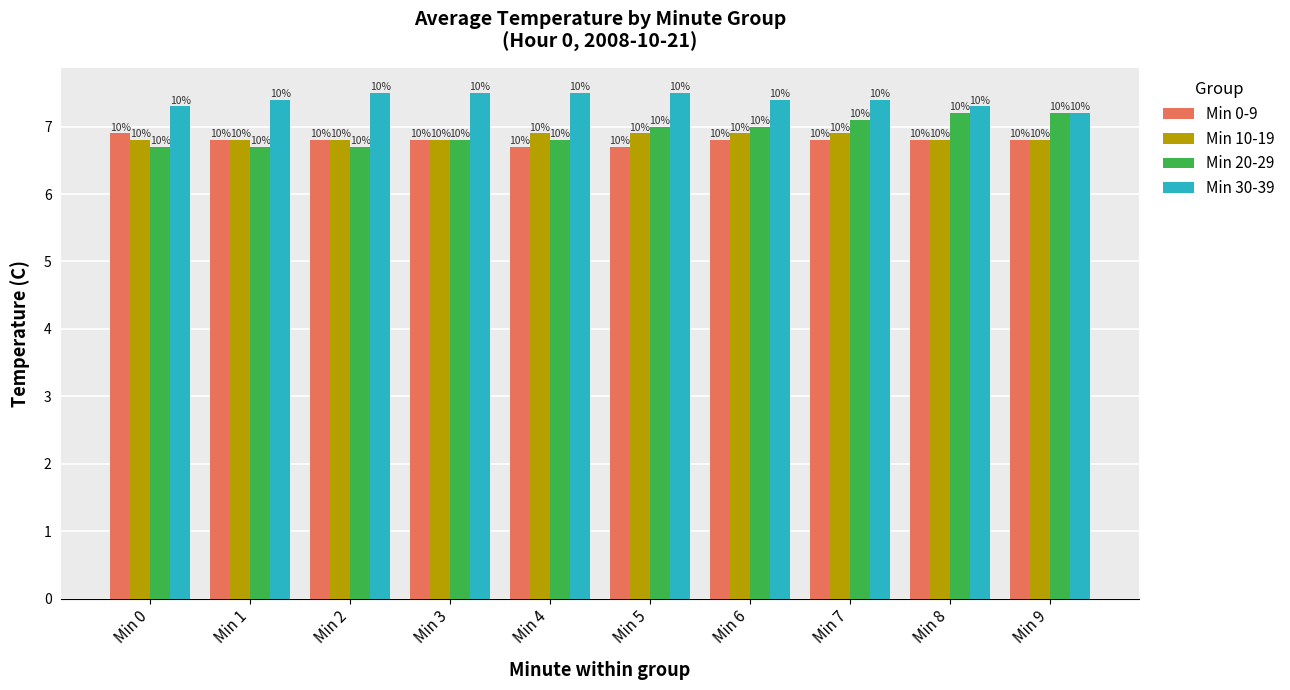

True or false: Min 20-29 has a value of 4.6 at Min 1.

False